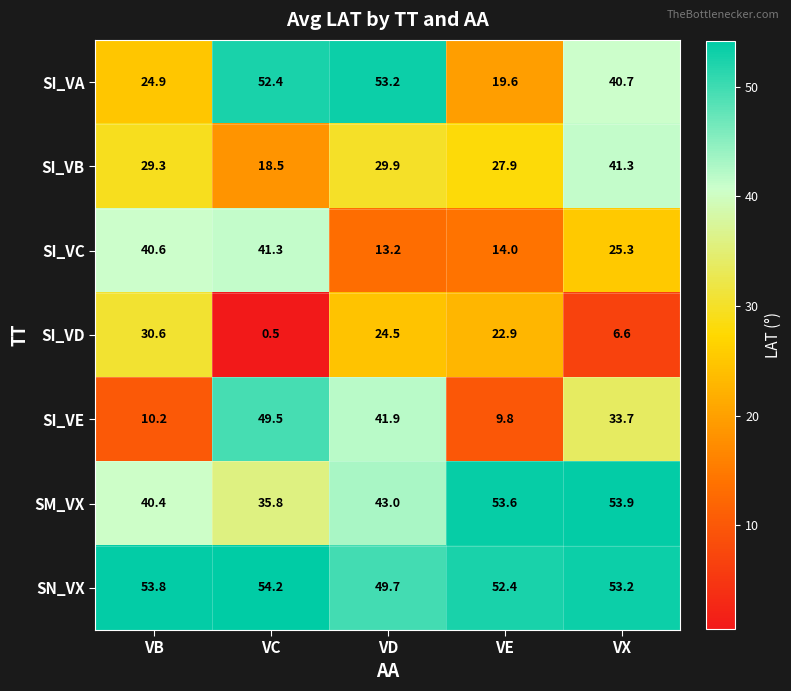

What is the difference between the highest and lowest values at VC?

53.7